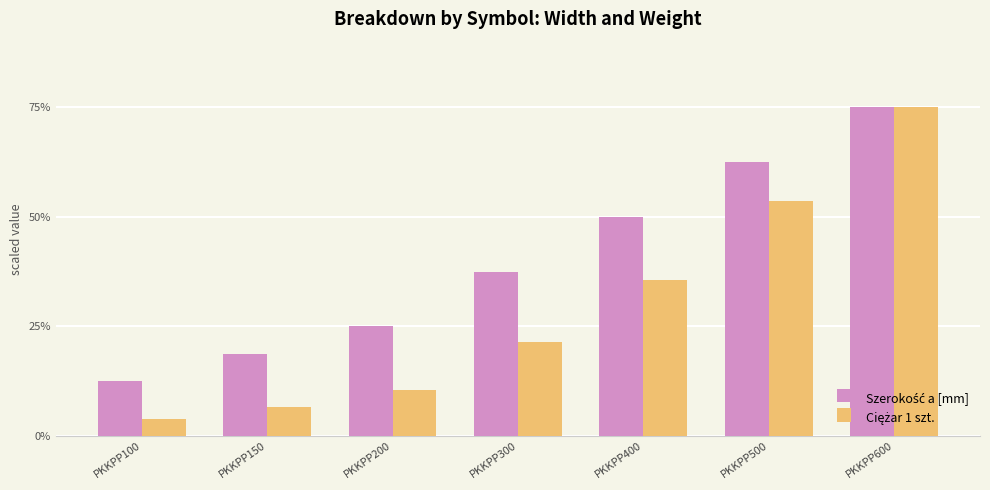

At which category is the sum across all series the highest?

PKKPP600